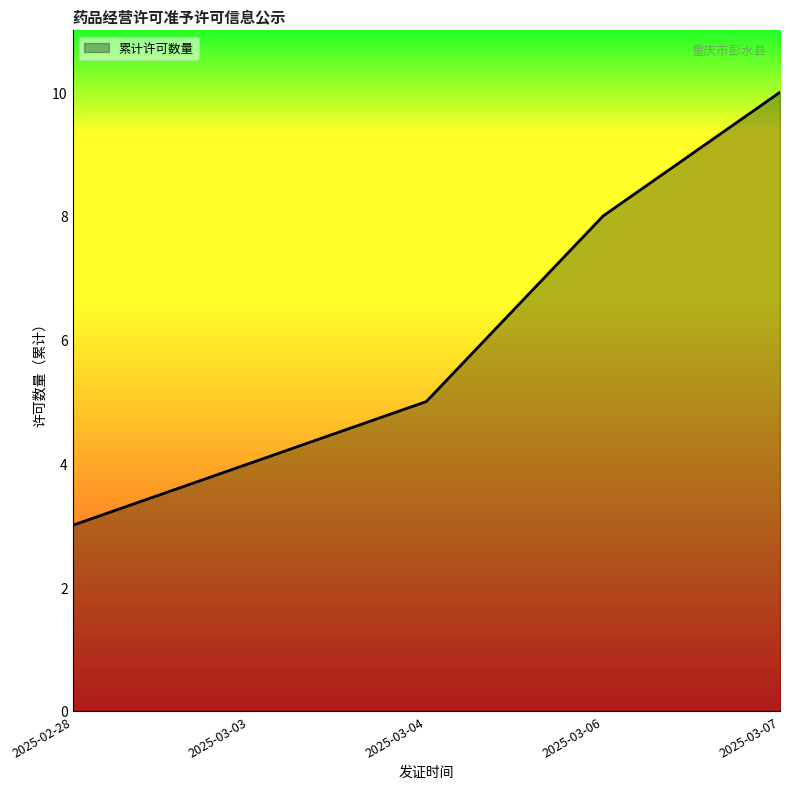

List the labels in order of value, smallest first.

2025-02-28, 2025-03-03, 2025-03-04, 2025-03-06, 2025-03-07